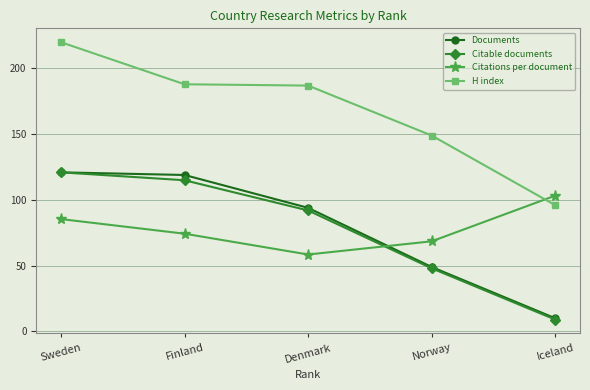

True or false: Documents and H index intersect in this chart.

False